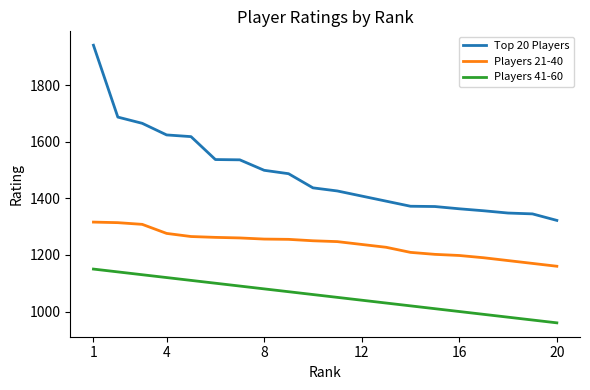

True or false: Top 20 Players and Players 41-60 cross at least once.

False